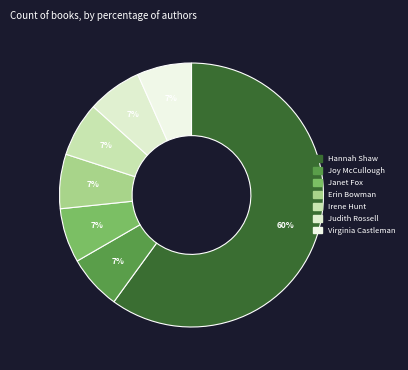

What is the change in value from Hannah Shaw to Janet Fox?

-8